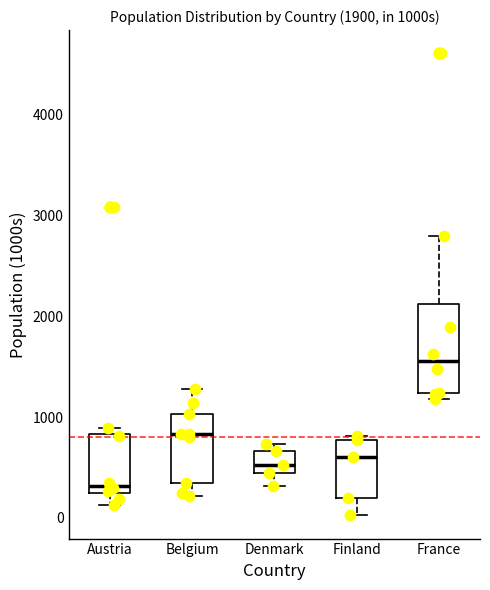

Where does the median line of the box for Denmark sit on the y-axis? The values are not printed on the chart, so give them approximately, as read against the axis.

500